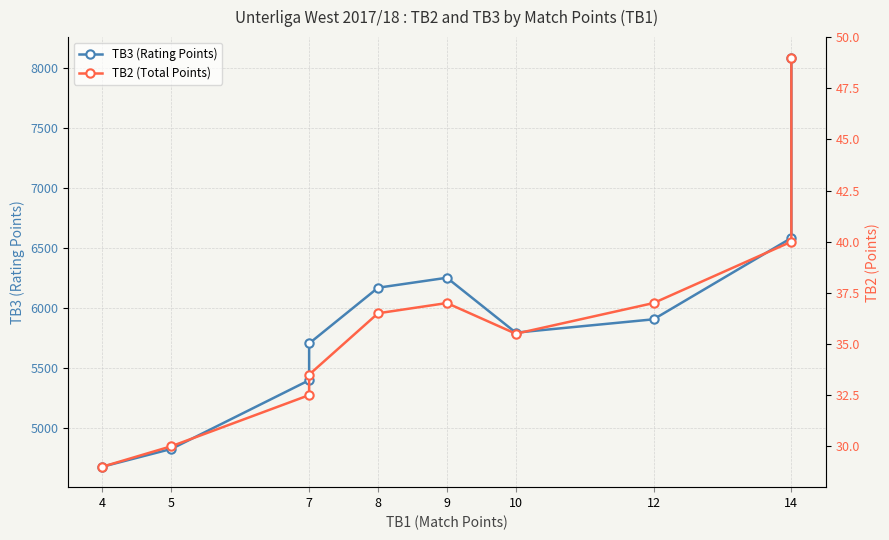

How many values in the TB2 (Total Points) series are below 36?

5